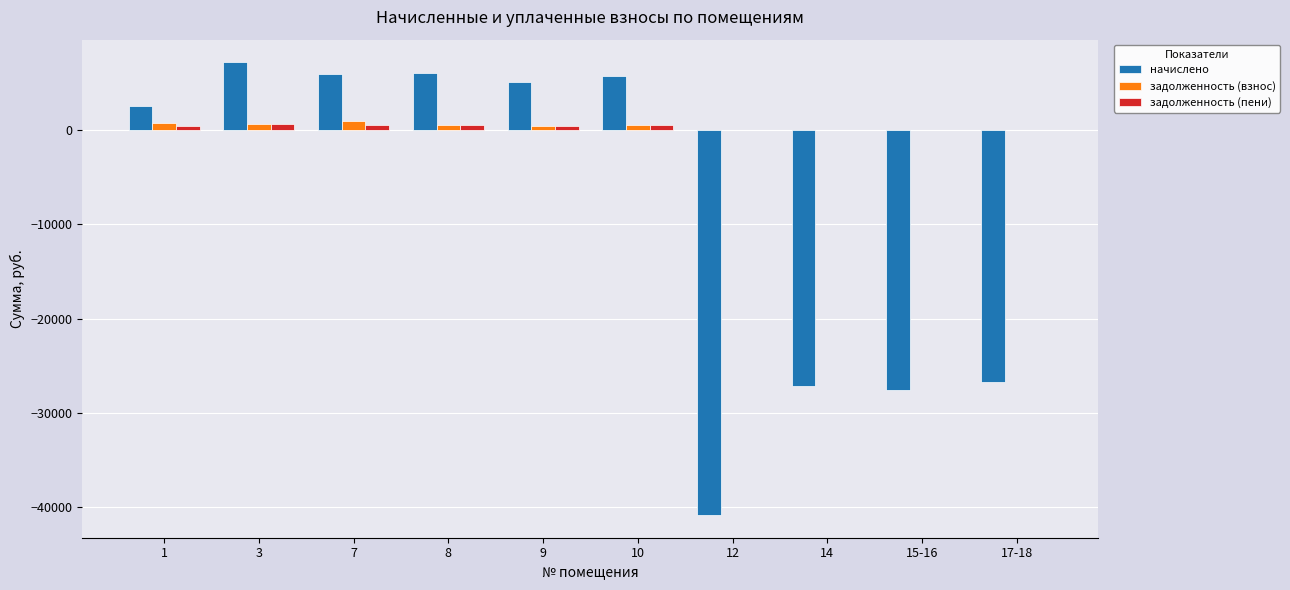

What is the sum of all задолженность (пени) values?

2920.5